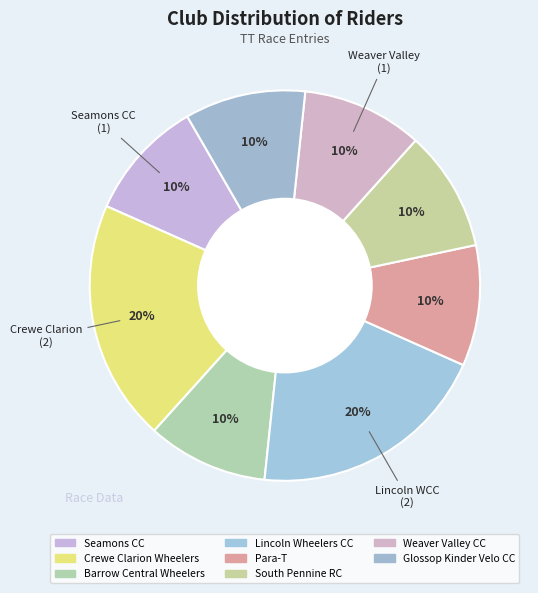

What percentage is the Lincoln Wheelers CC slice, to the nearest percent?

20%